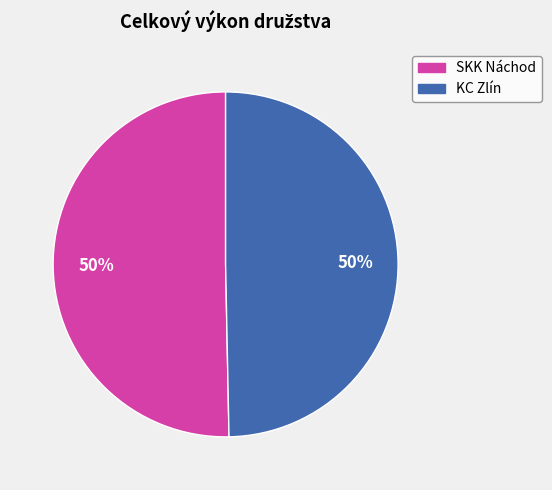

Do SKK Náchod and KC Zlín together represent more than half of the pie?

Yes